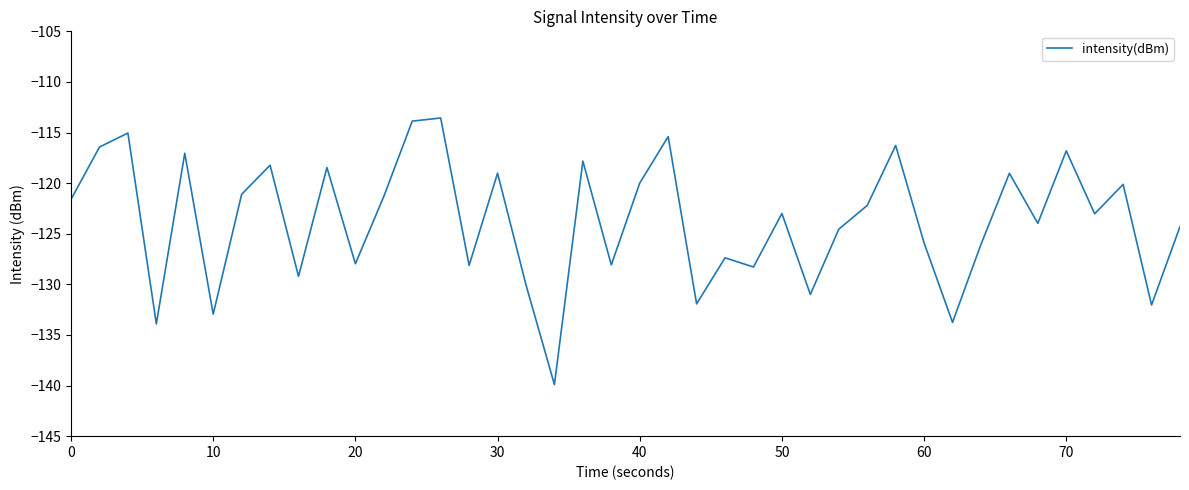

What is the average value?

-123.7